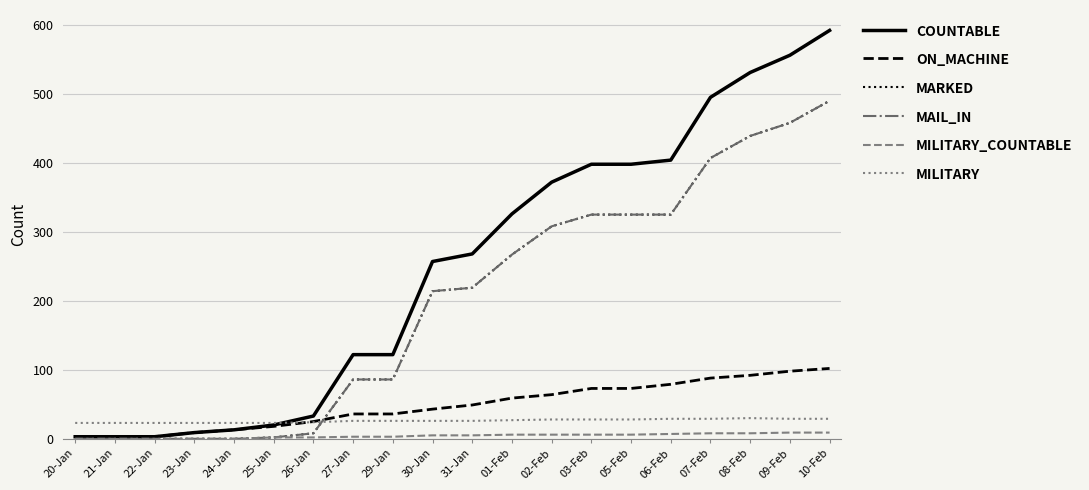

Which has a higher value, 08-Feb or 09-Feb?

09-Feb